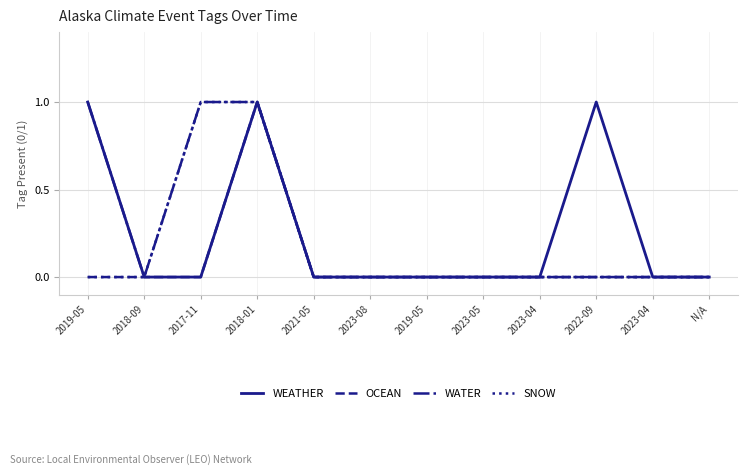

What are all the series names shown in the legend?

WEATHER, OCEAN, WATER, SNOW